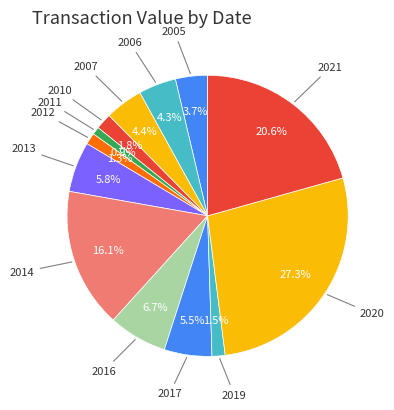

What is the ratio of the value at 2014 to the value at 2019?

10.7